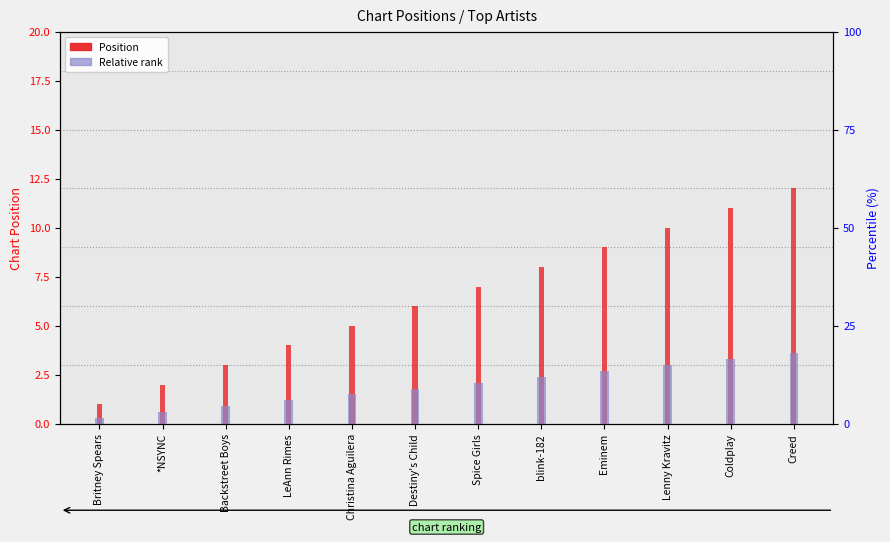

What is the label of the 5th bar from the right?

blink-182